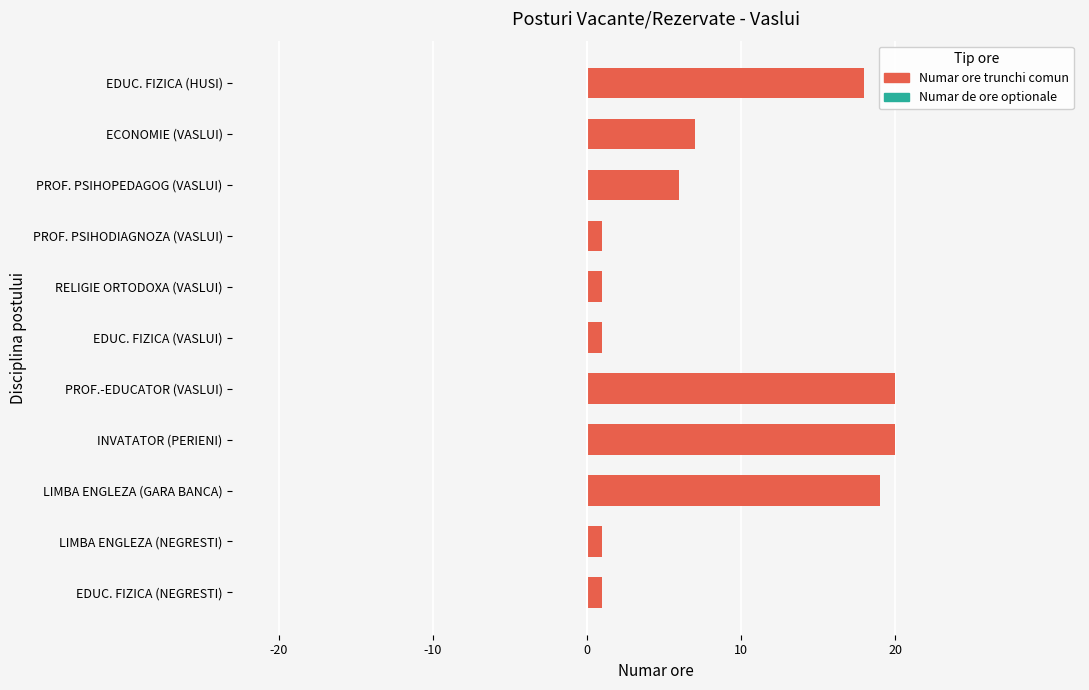

The value at EDUC. FIZICA (HUSI) is 24. True or false?

False